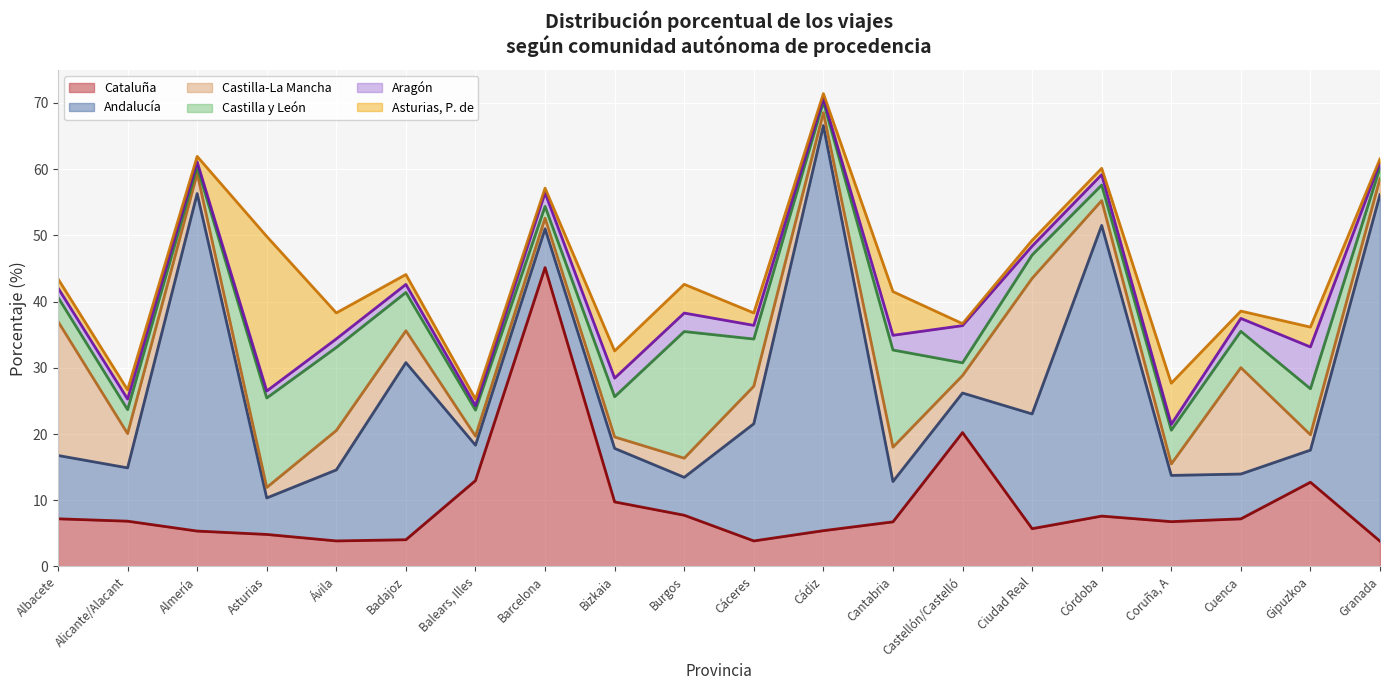

At how many categories does at least one series exceed 40?

5